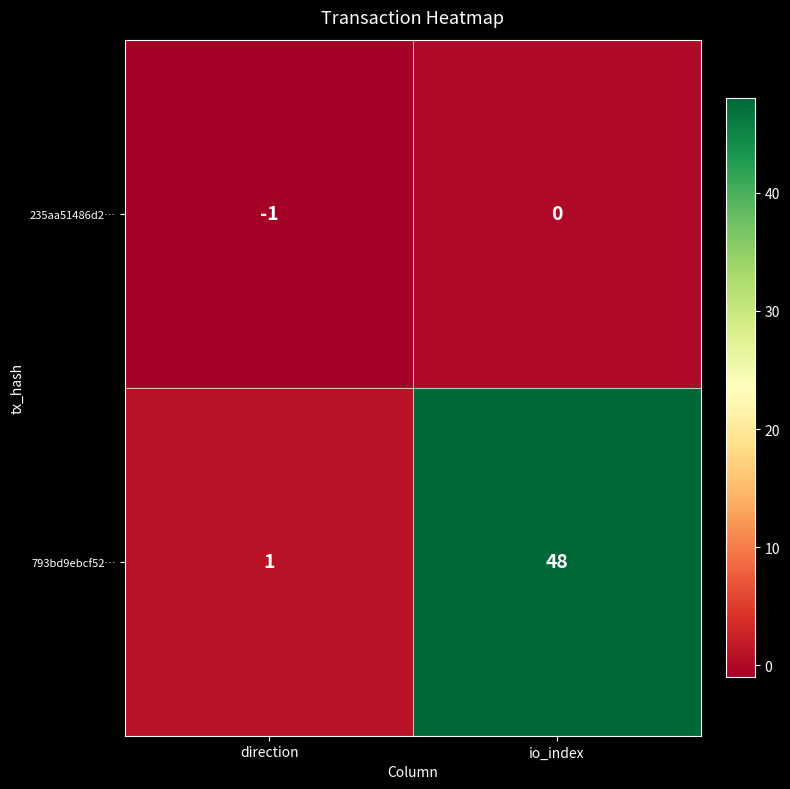

What is the difference between the maximum and minimum values in the 793bd9ebcf52… series?

47